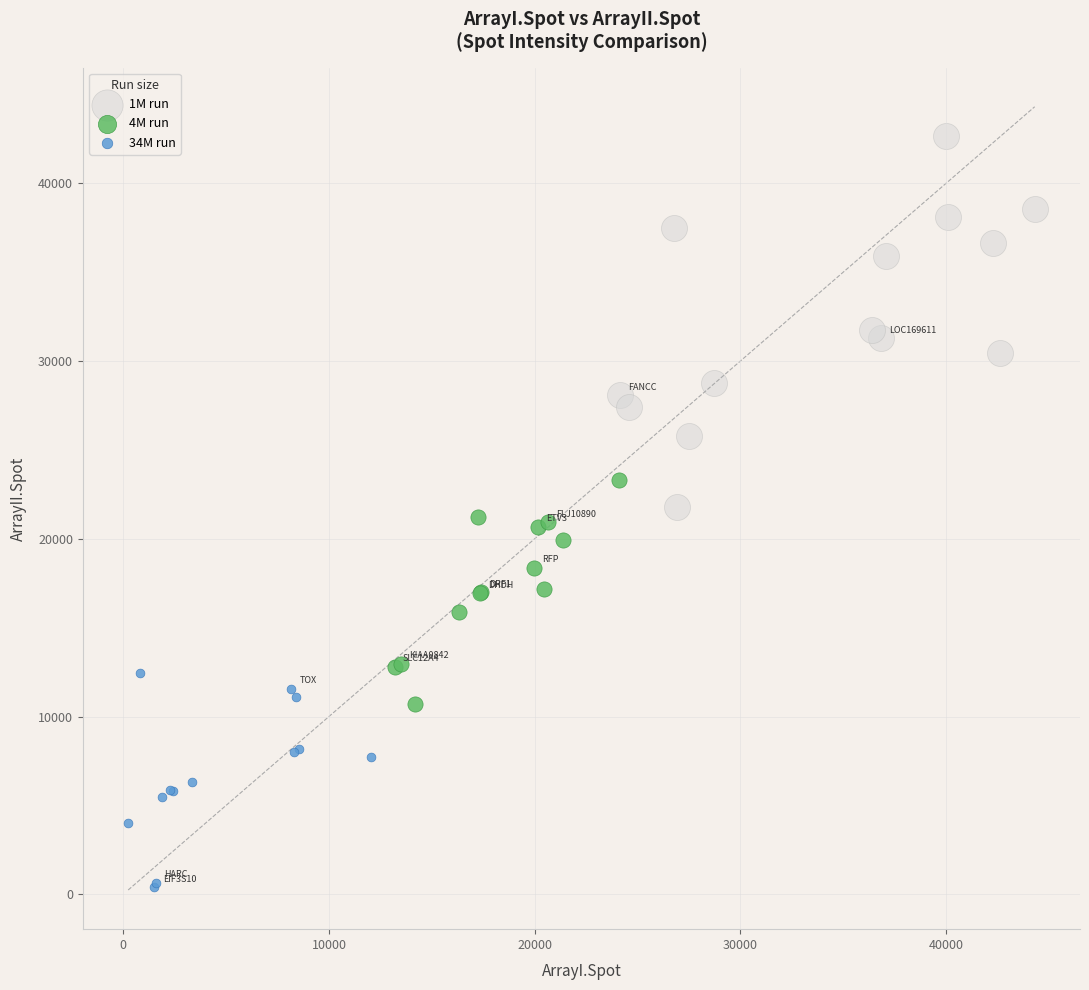

Which series contains the highest Y value?

1M run